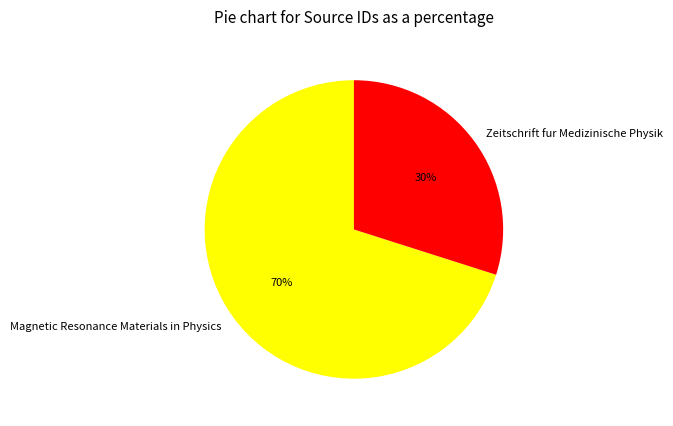

The Zeitschrift fur Medizinische Physik slice represents 18% of the pie. True or false?

False